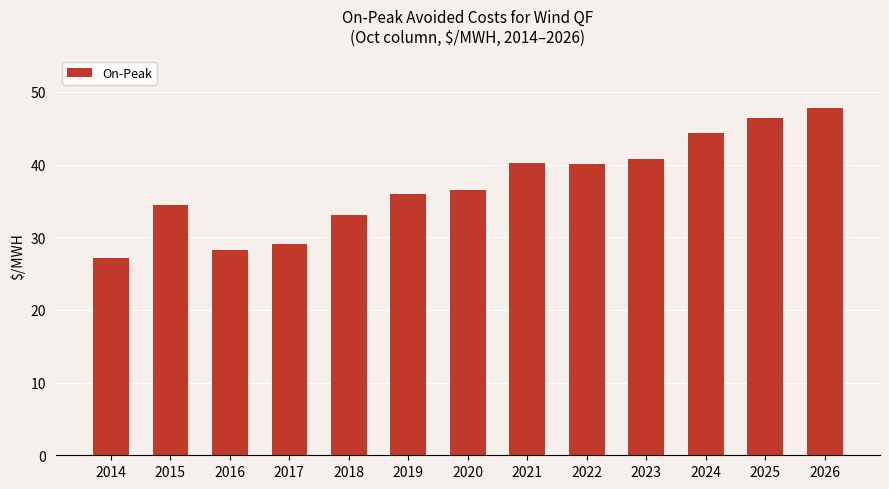

Which category has the highest value across all series?

2026